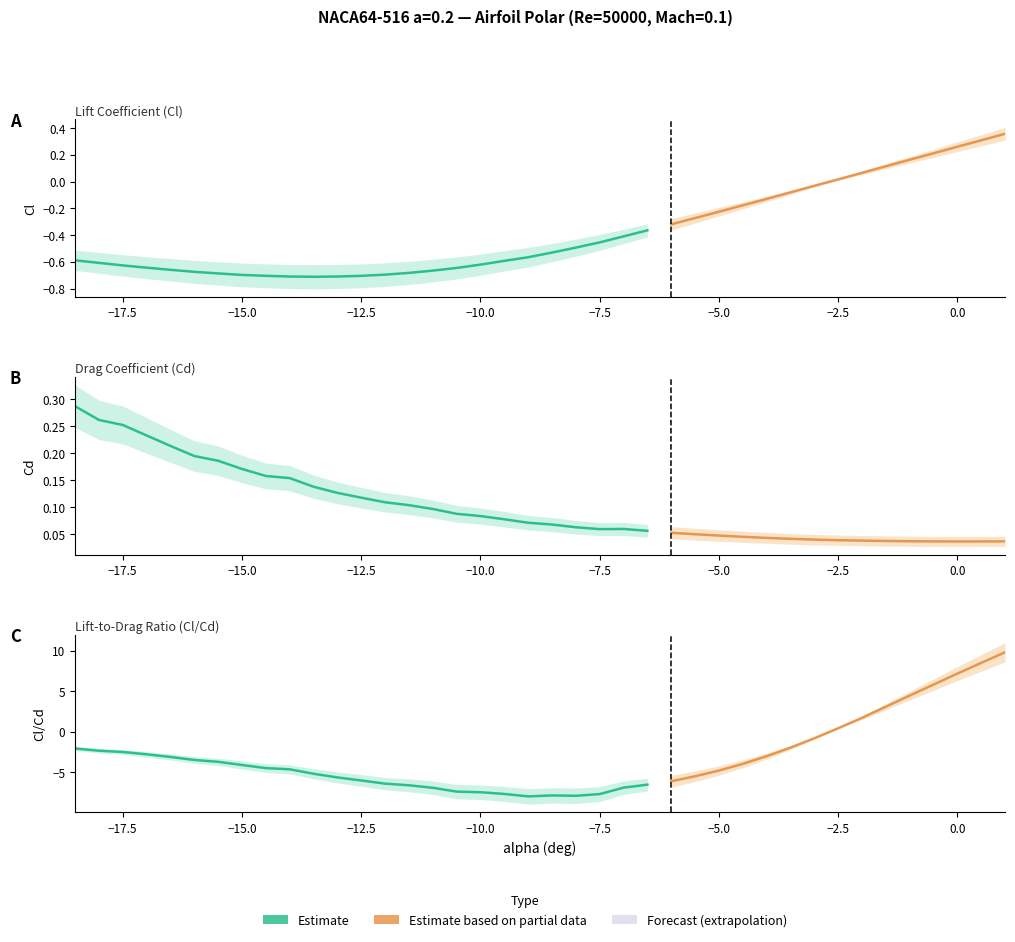

Between which two adjacent categories do Cl and Cl_Cd first intersect?

31 and 32